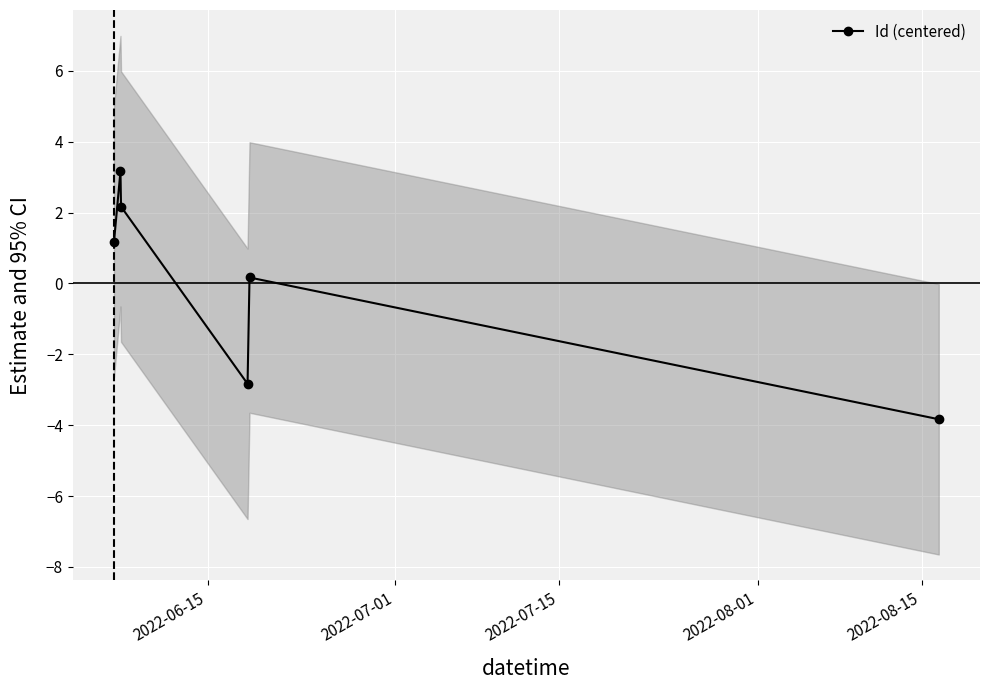

What is the minimum value for Id (centered)?

-3.8